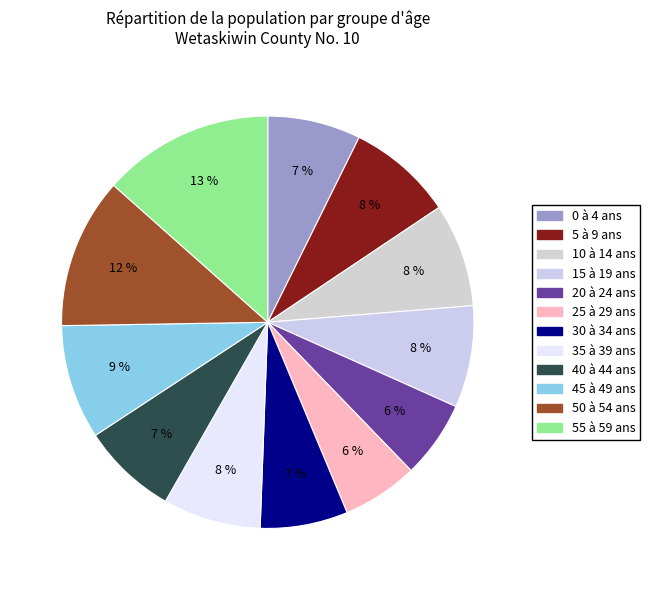

Combined, what portion of the pie is 20 à 24 ans and 55 à 59 ans?

19.5%